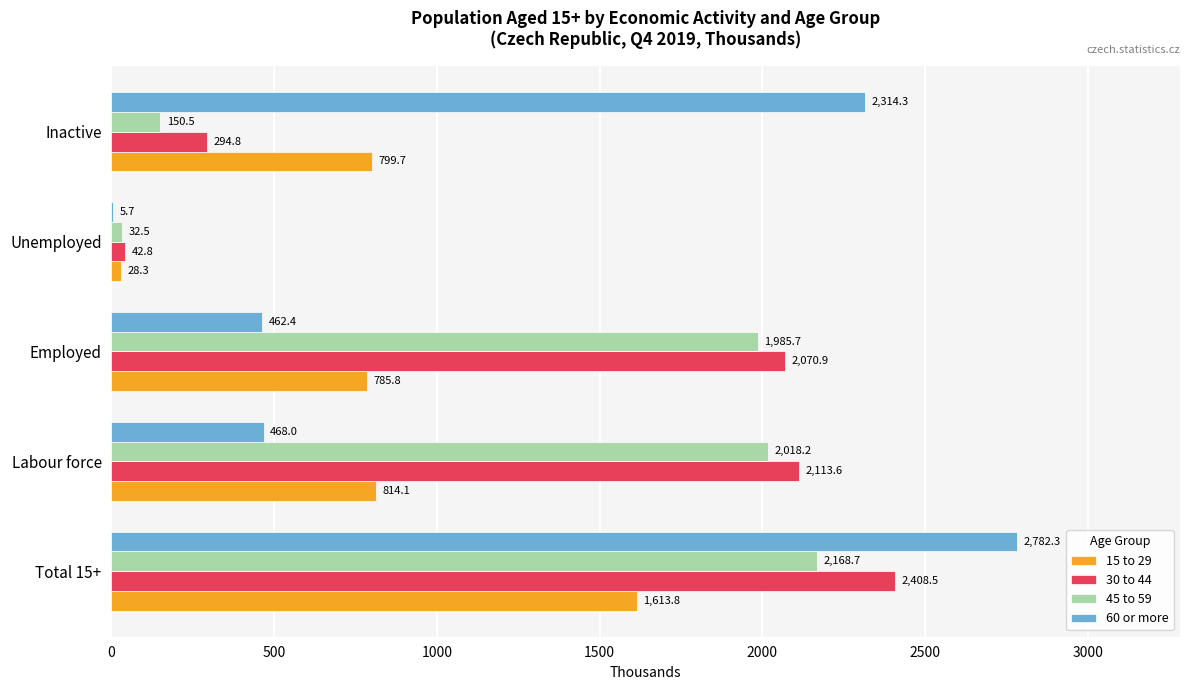

At which category is the sum across all series the highest?

Total 15+